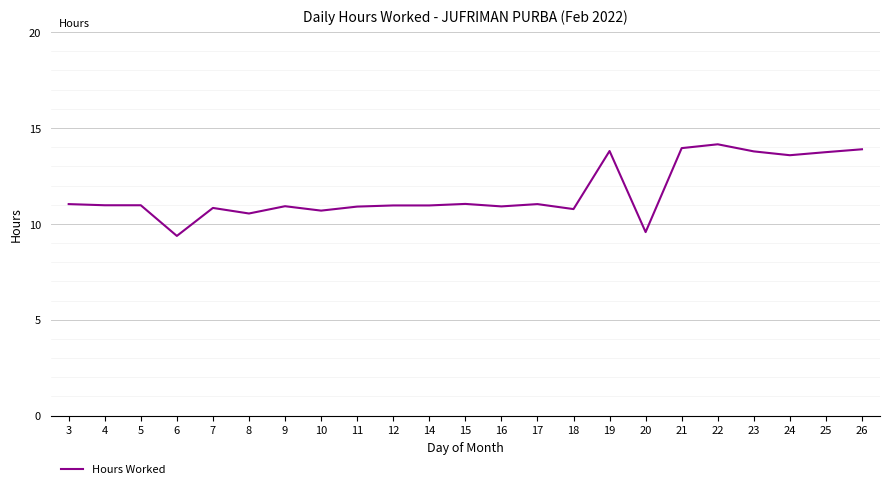

What value does the data have at 16?

10.9